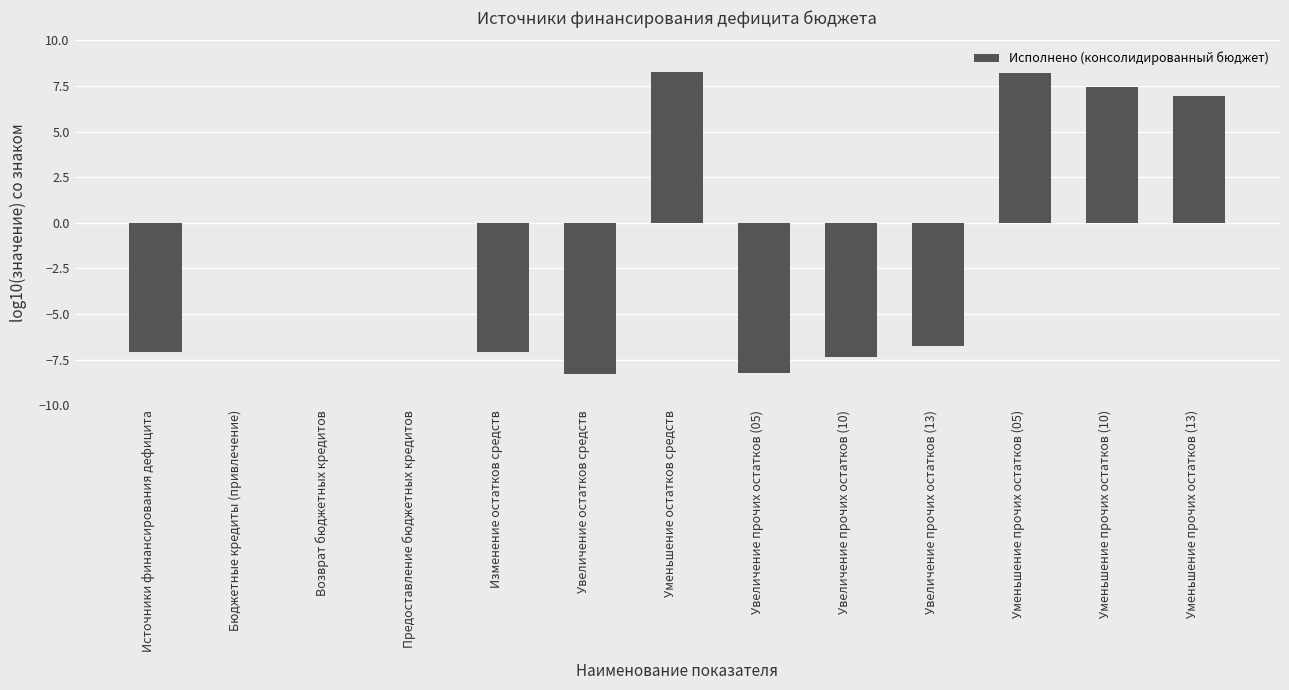

What is the sum of the values at Бюджетные кредиты (привлечение) and Уменьшение прочих остатков (05)?

8.2